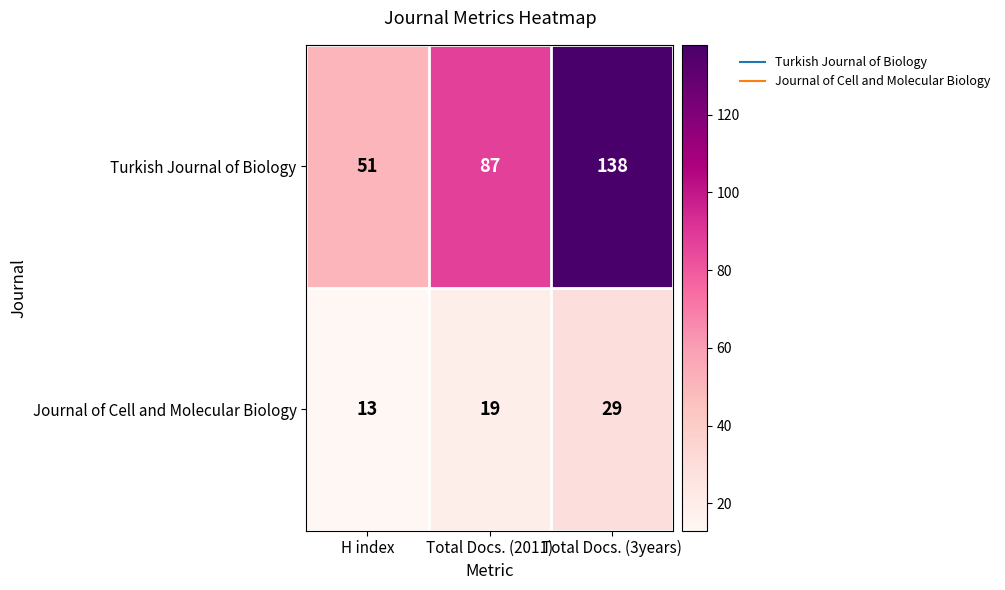

The Journal of Cell and Molecular Biology series shows 11 at Total Docs. (3years). True or false?

False